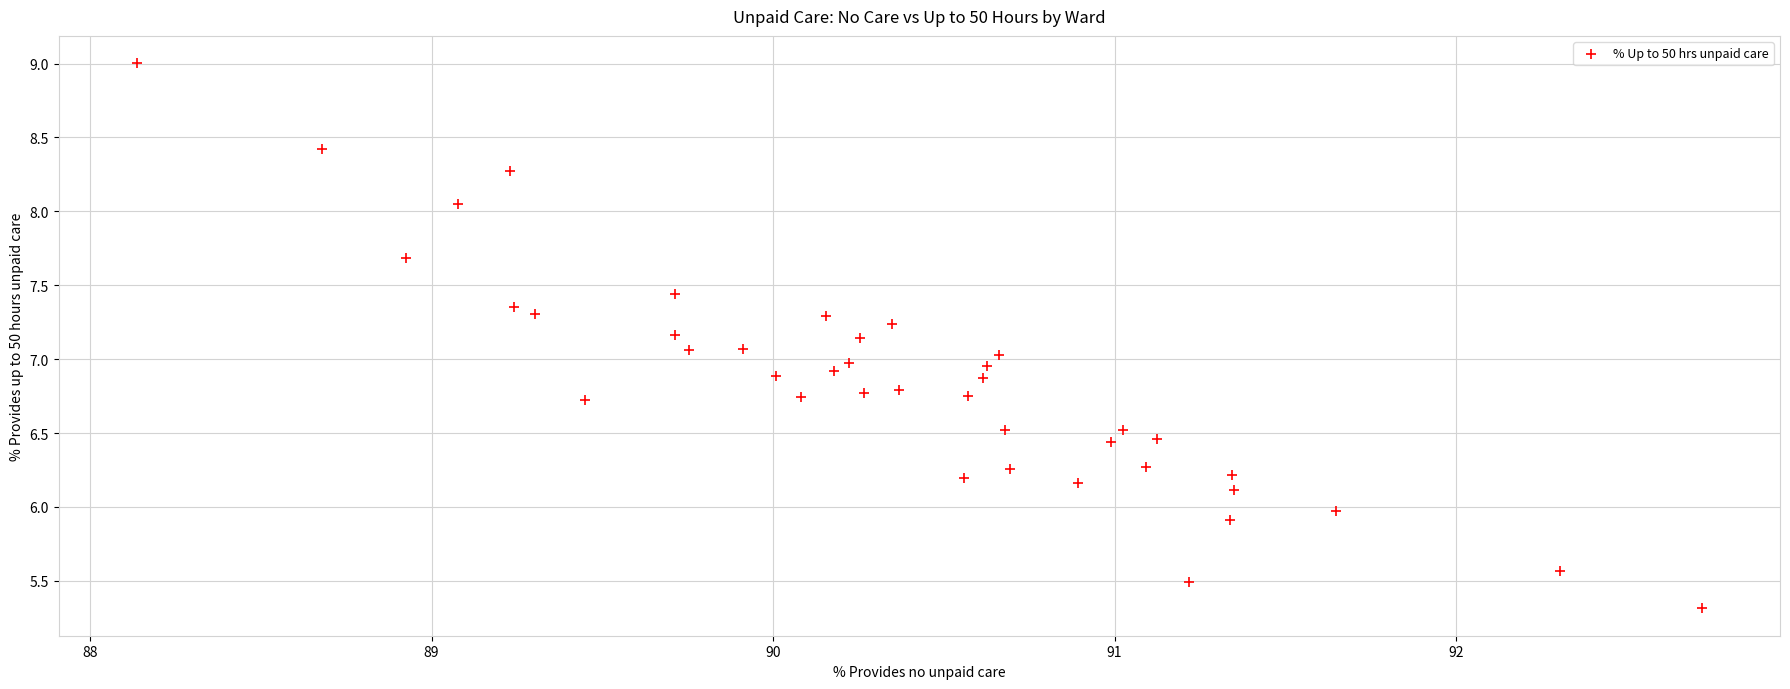

What is the range of X values (max minus min)?

4.6